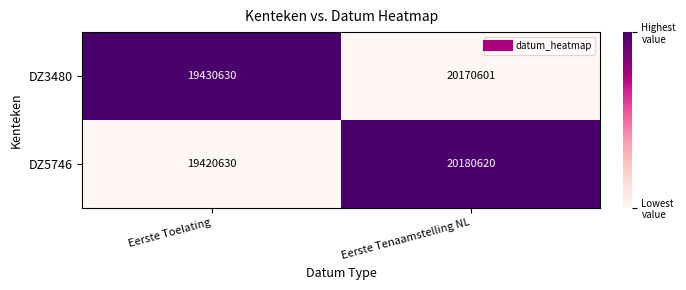

Reading left to right, extract all data points from this chart.

DZ3480: 19430630	20170601
DZ5746: 19420630	20180620